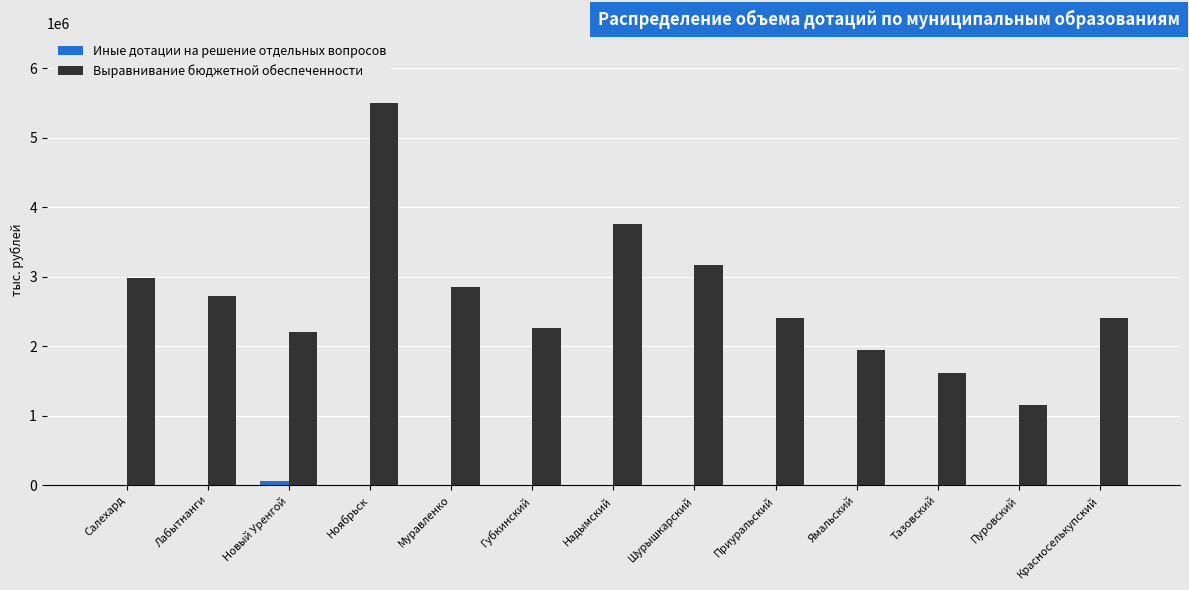

The value of Выравнивание бюджетной обеспеченности at Муравленко is 2851912. True or false?

True